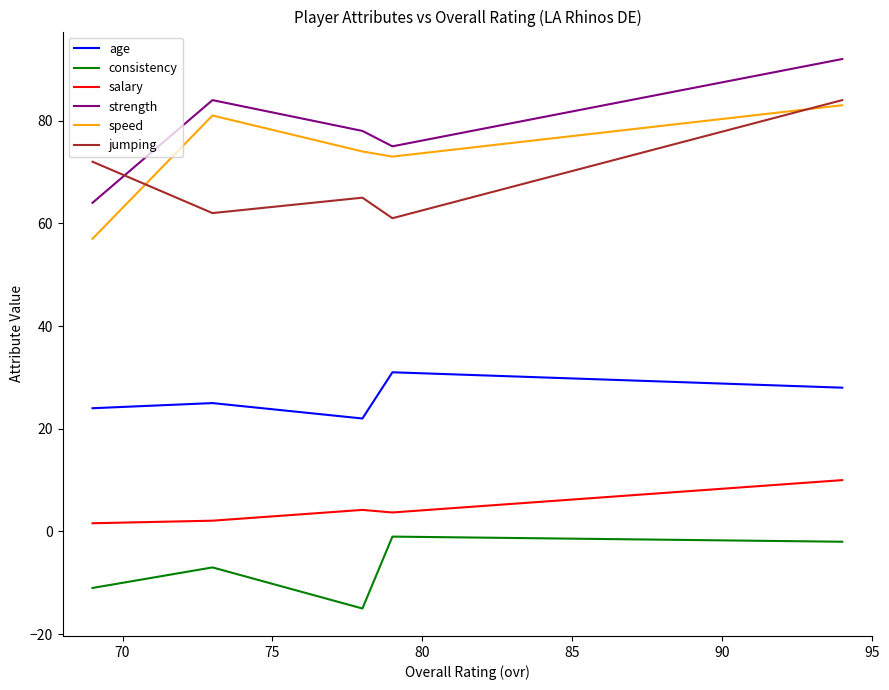

In speed, how many points are lower than both neighbors (excluding endpoints)?

1